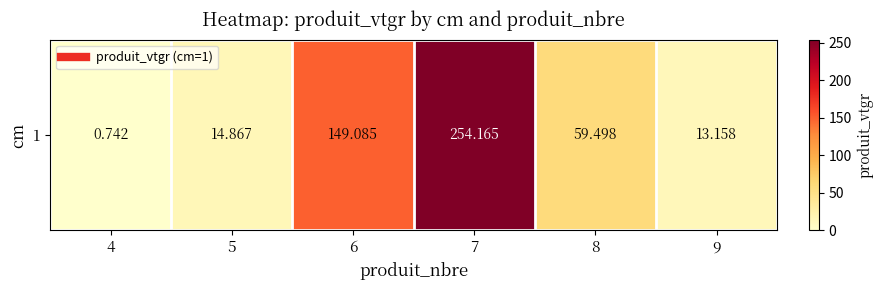

What is the approximate value at 9?

13.2